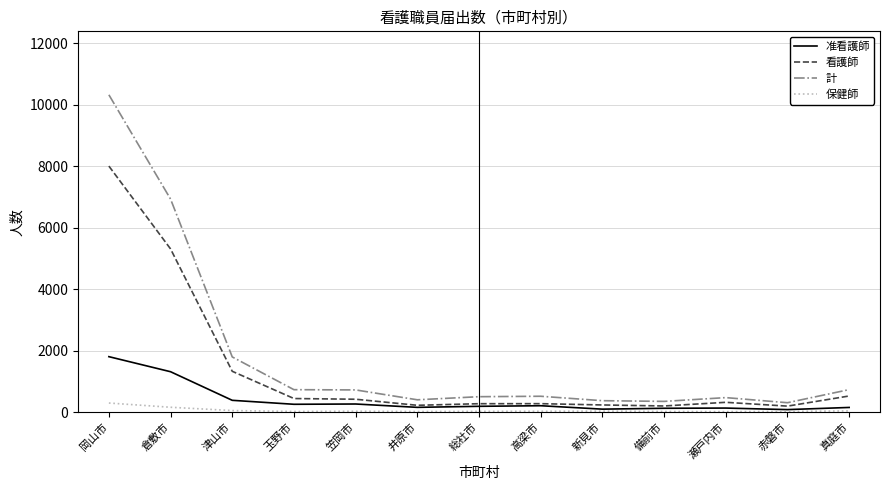

The value of 准看護師 at 備前市 is 127. True or false?

True